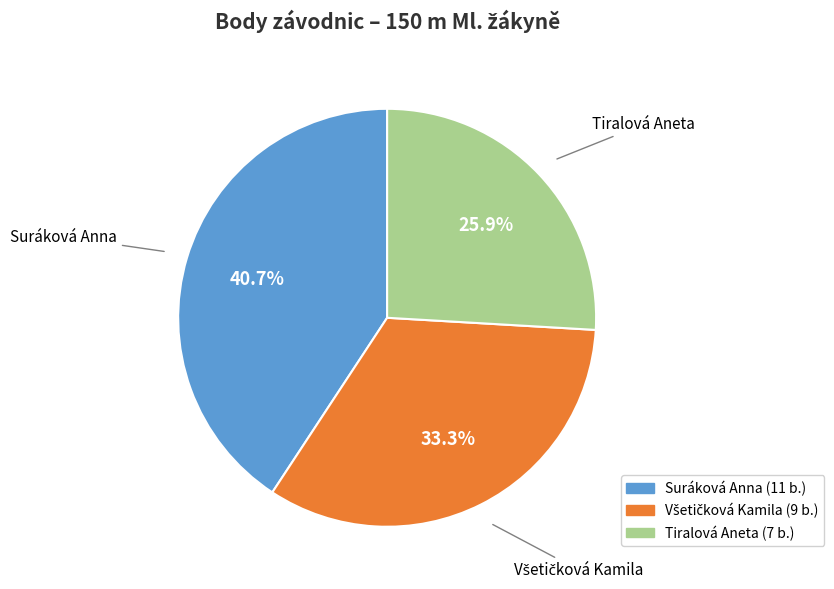

How many segments does this pie chart have?

3